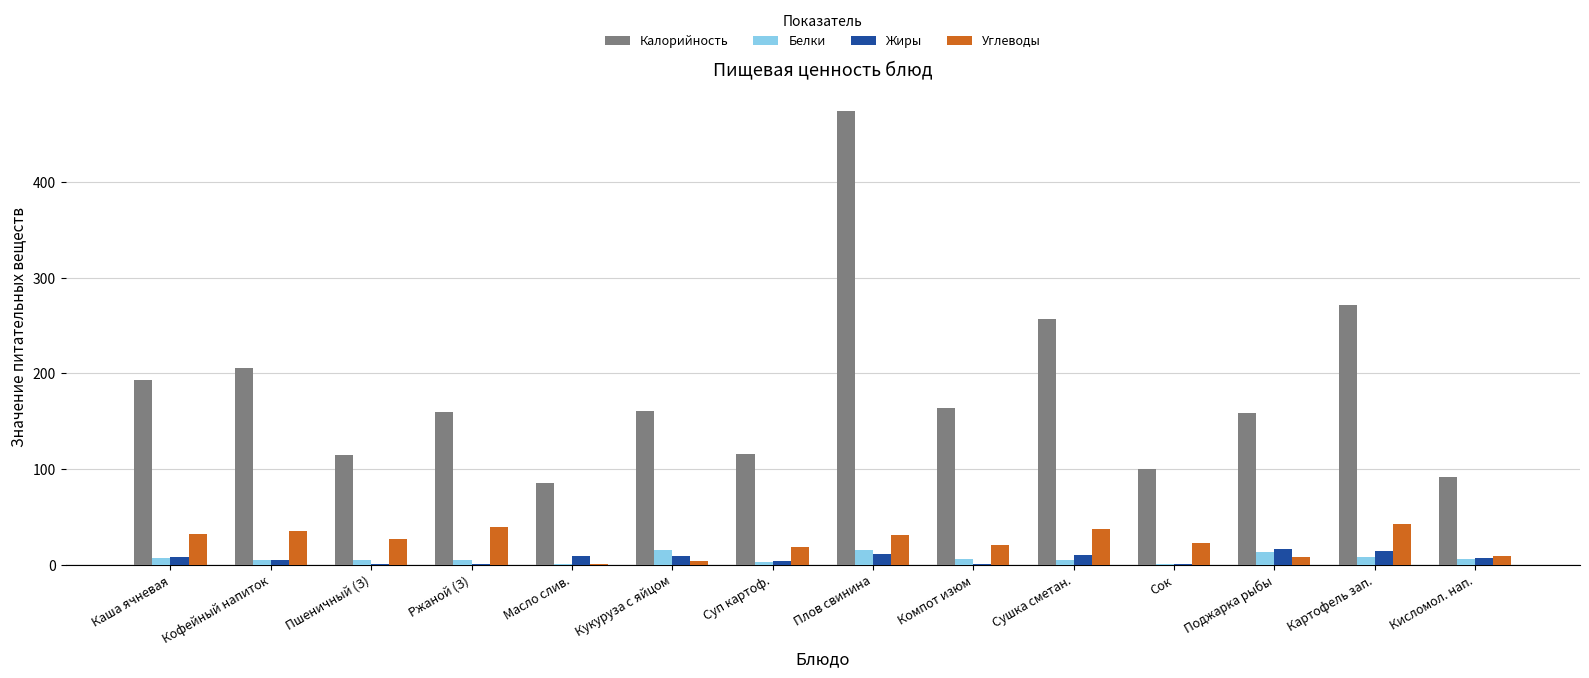

Does the chart contain stacked bars?

No